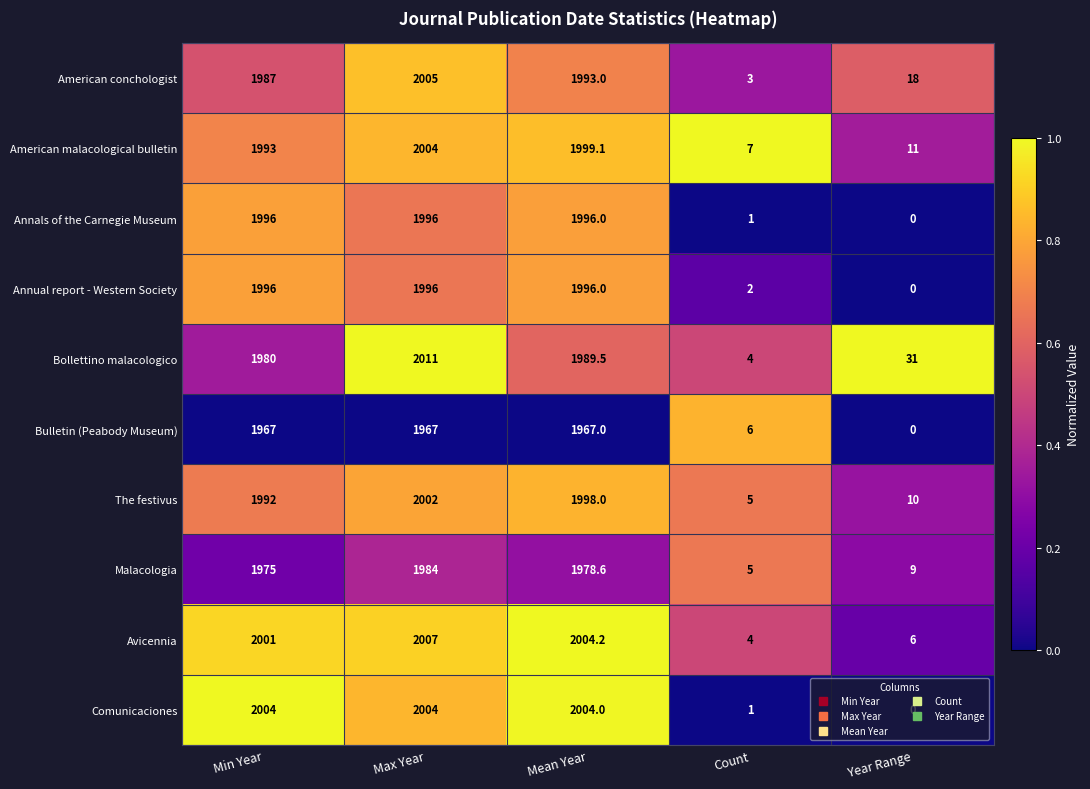

At how many categories does at least one series exceed 0?

5